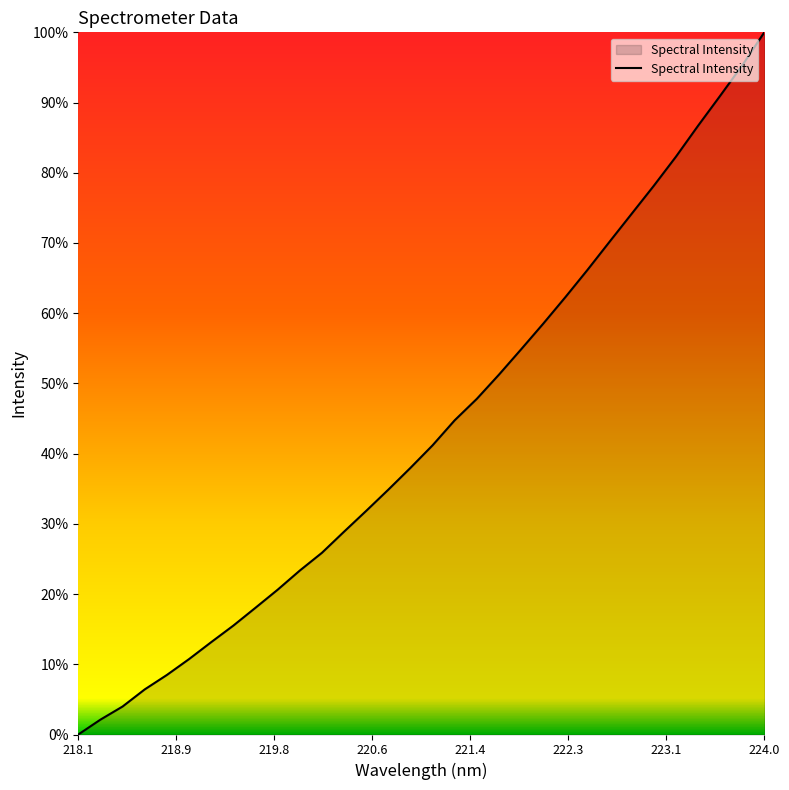

What is the difference between the maximum and minimum values?

100.0